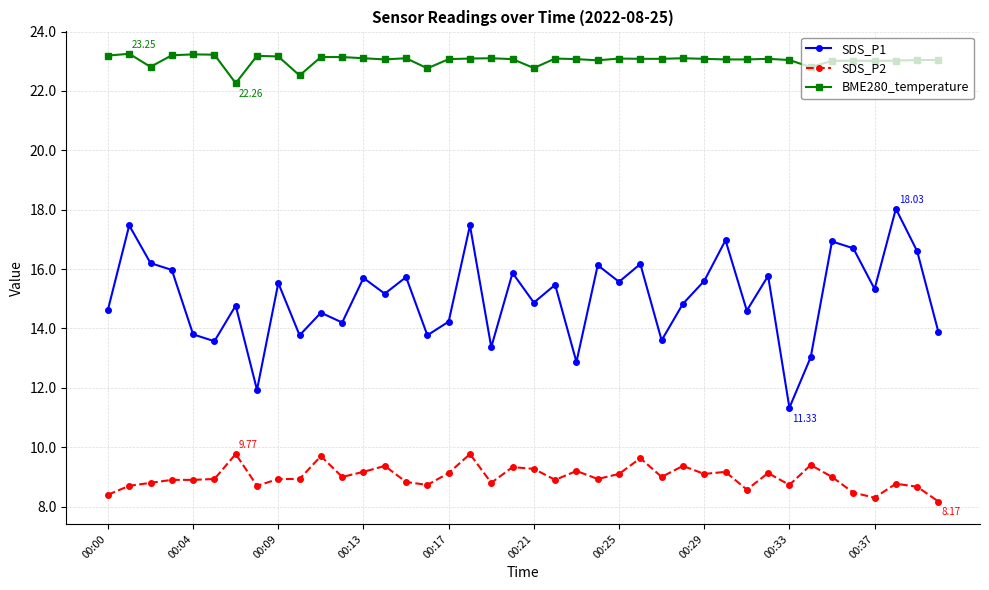

Which series has the largest range (max minus min)?

SDS_P1